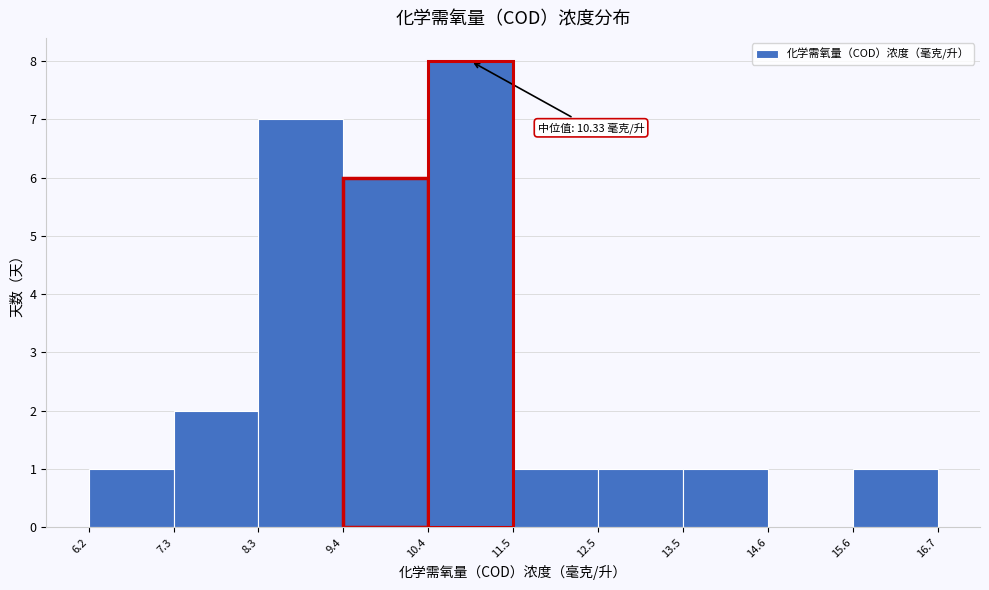

Which range on the x-axis has the tallest bar?

10.4 to 11.5